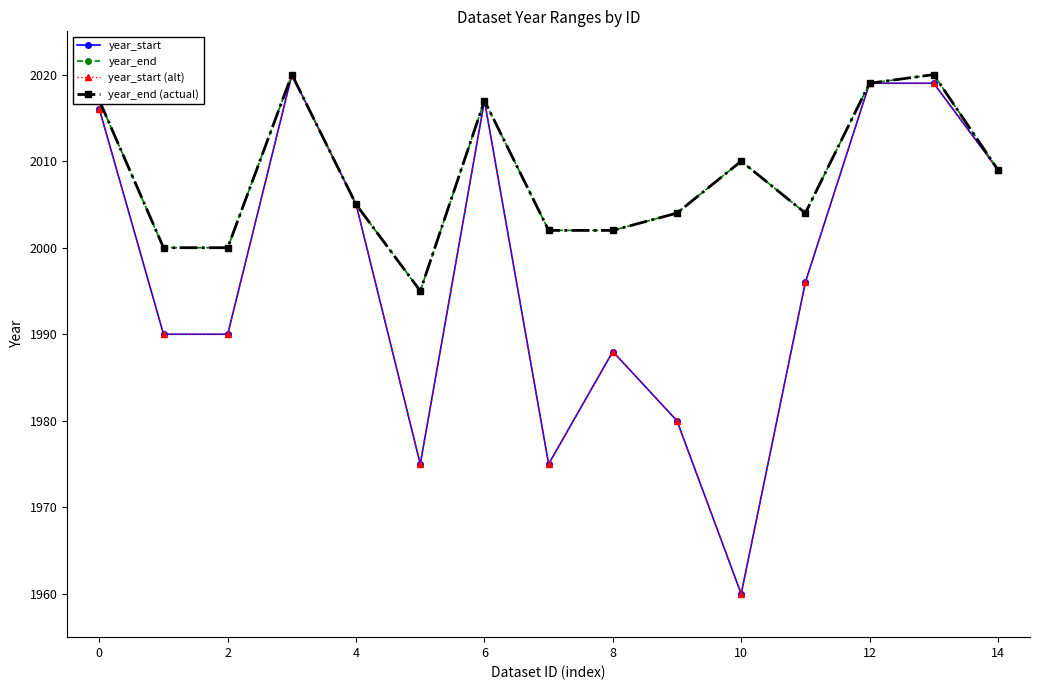

What is the highest value of the year_start series?

2020